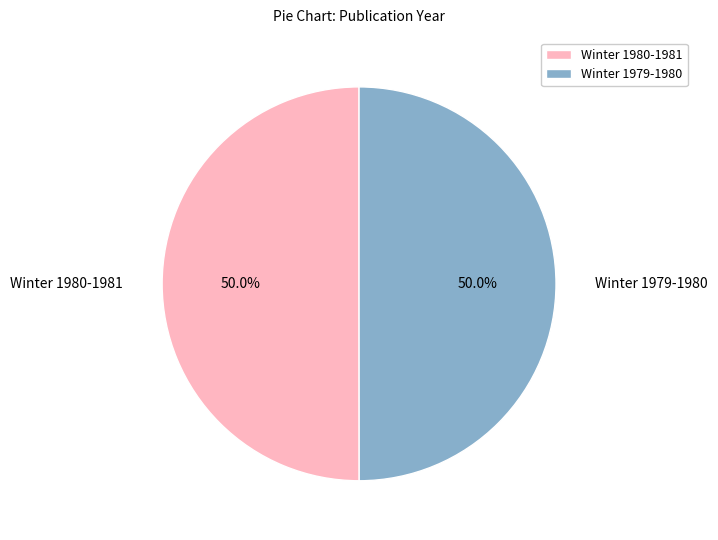

Approximately how many times larger is the value at Winter 1980-1981 compared to Winter 1979-1980?

1.0